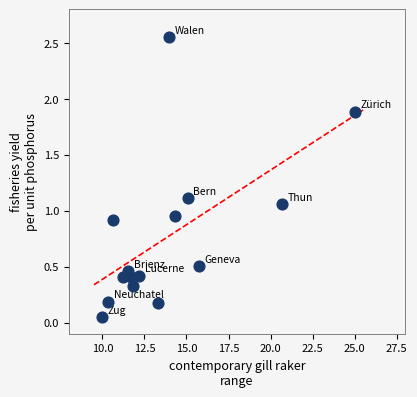

What is the range of X values (max minus min)?

15.0